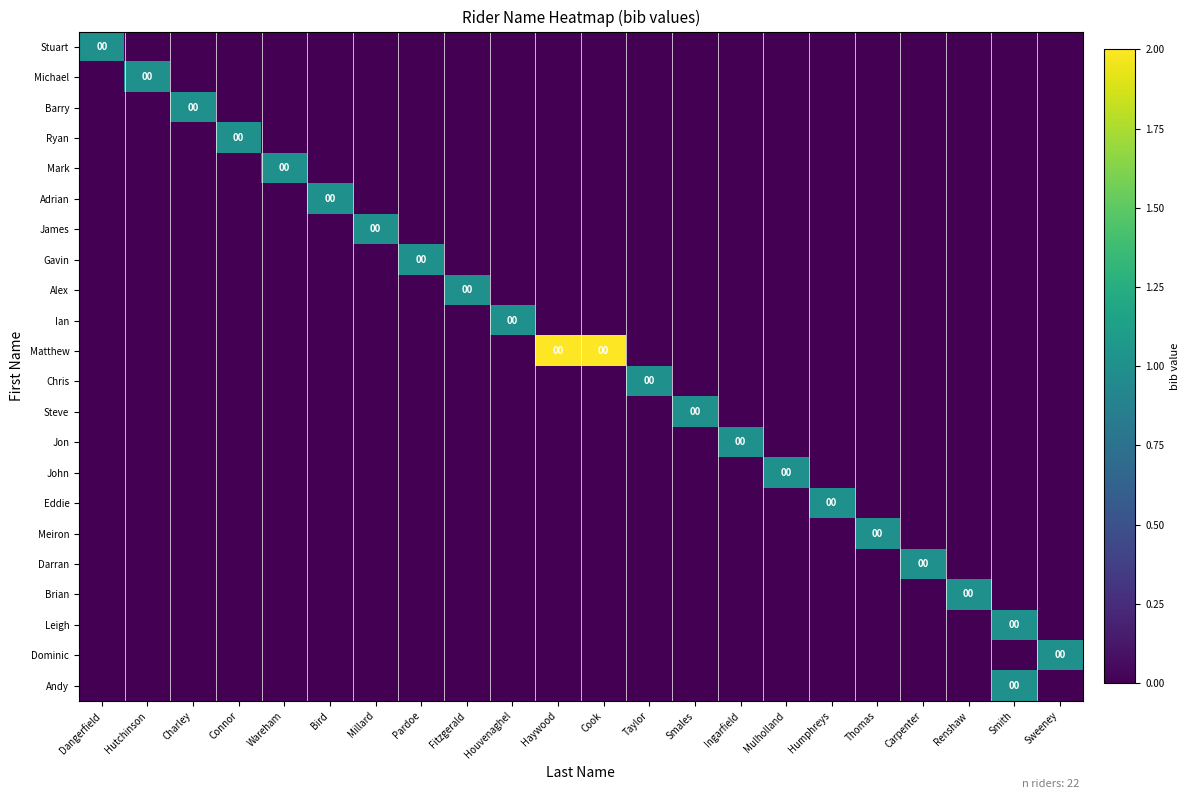

Rank the series by their maximum value, from lowest to highest.

Stuart, Michael, Barry, Ryan, Mark, Adrian, James, Gavin, Alex, Ian, Chris, Steve, Jon, John, Eddie, Meiron, Darran, Brian, Leigh, Dominic, Andy, Matthew